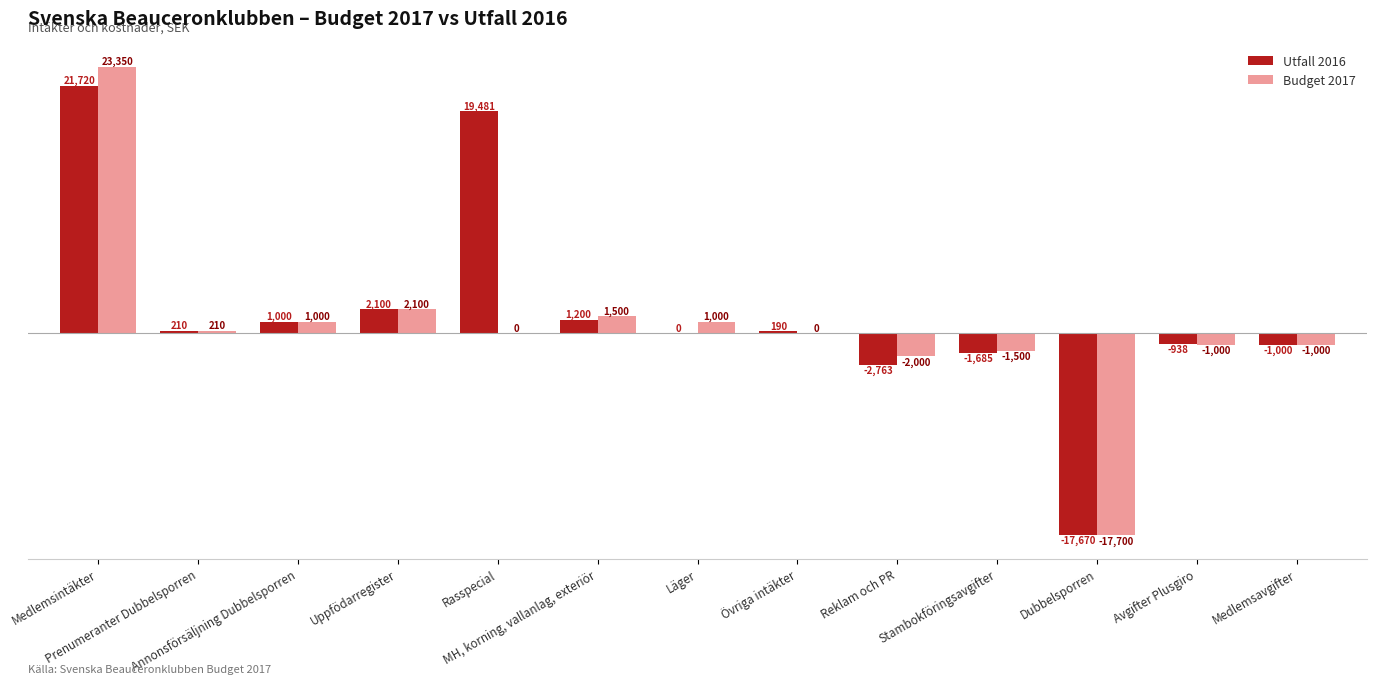

What is the sum of the Utfall 2016 values at Läger and Medlemsavgifter?

-1000.0